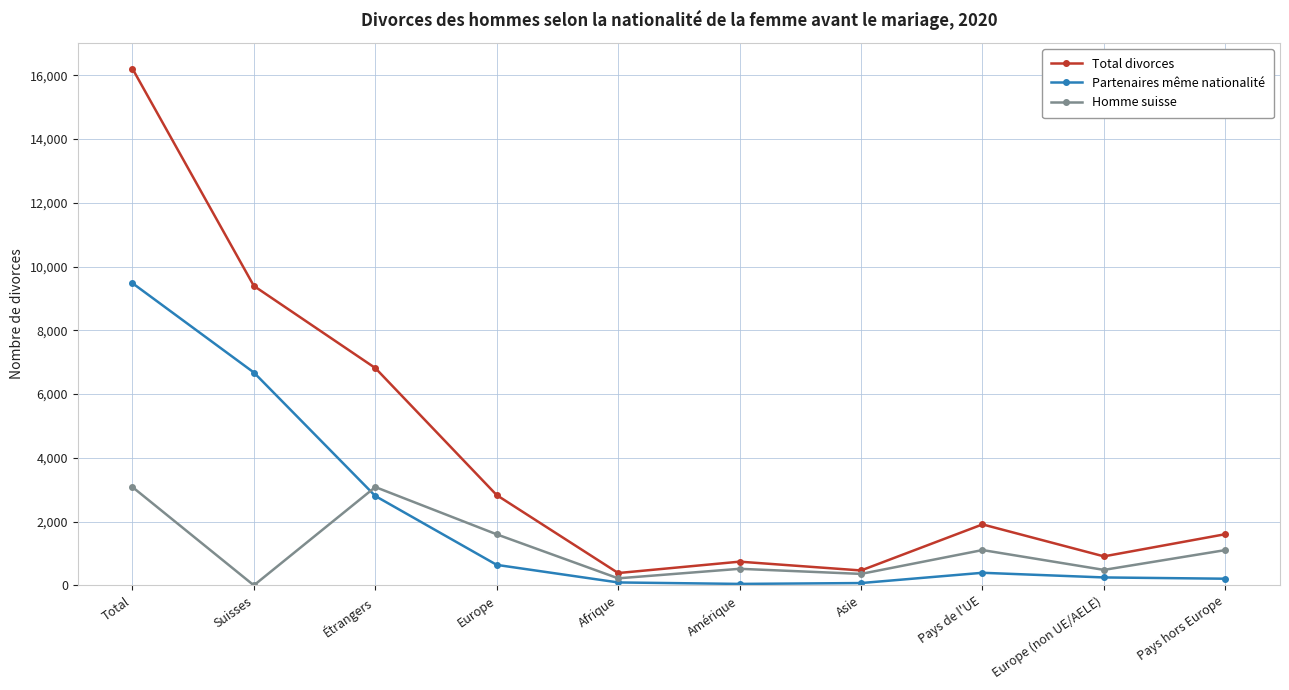

What is the label of the 10th point from the right?

Total